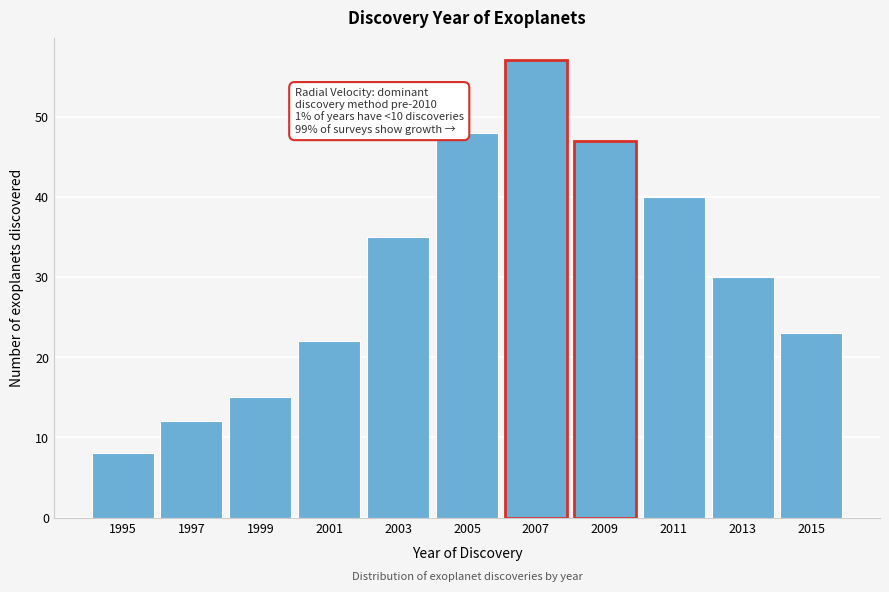

Reading left to right, transcribe all the data shown in this chart.

8	12	15	22	35	48	57	47	40	30	23